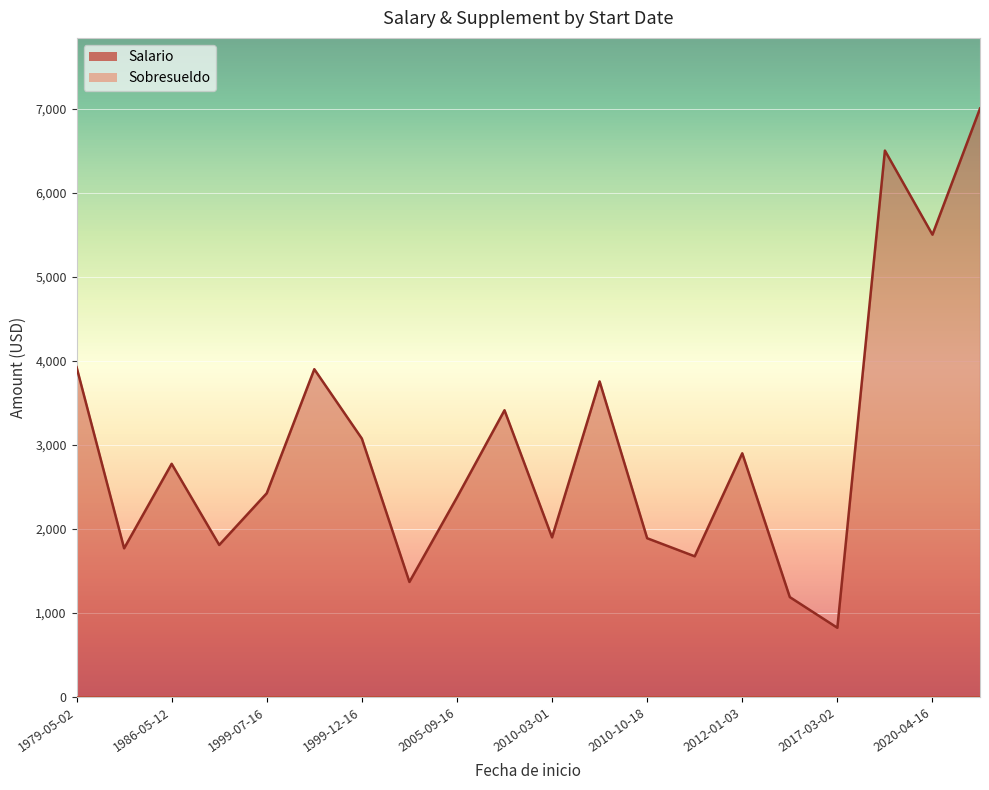

At which category is the sum across all series the highest?

2020-09-28